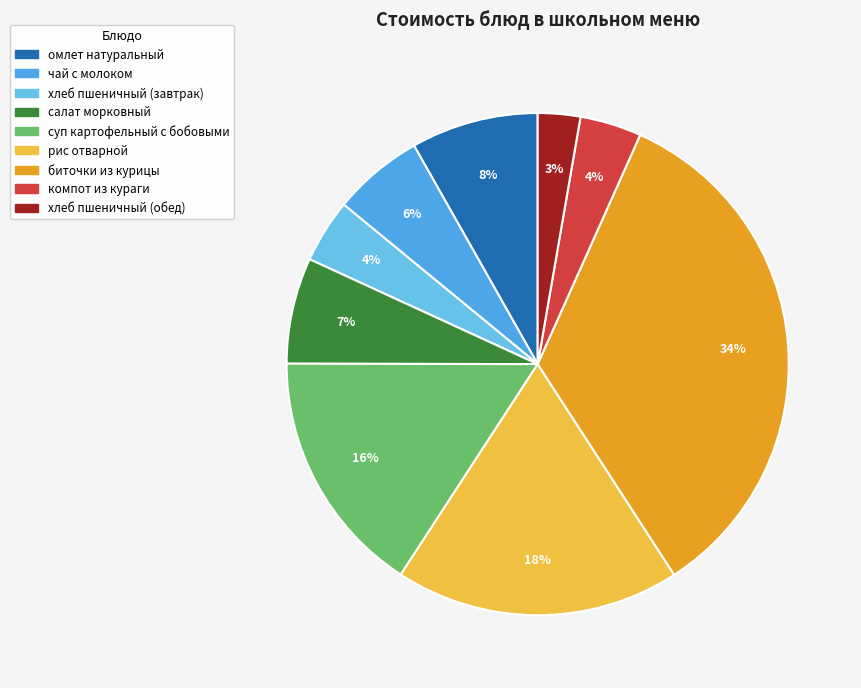

Is there any slice that represents more than half of the pie?

No